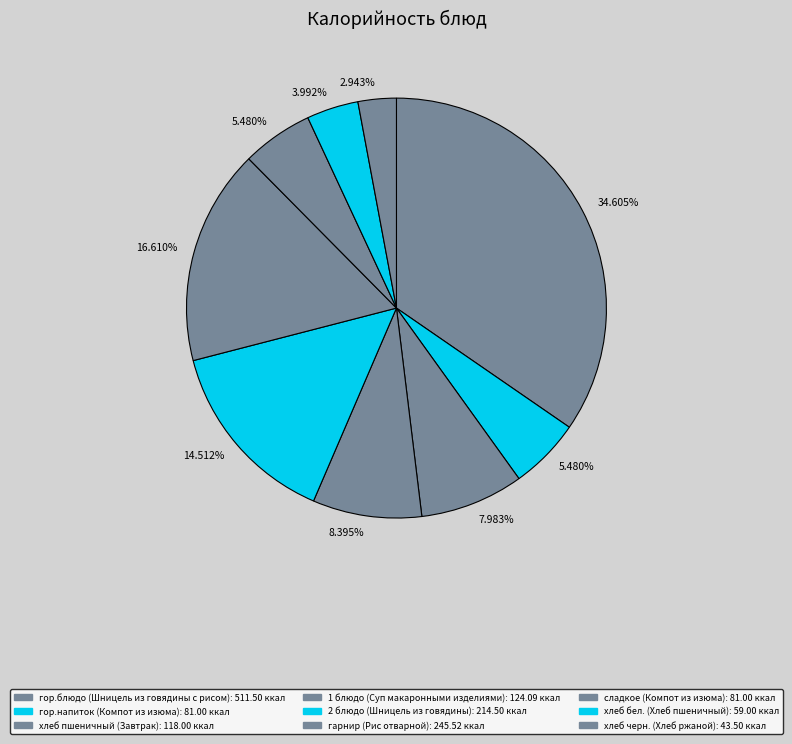

How many segments does this pie chart have?

9